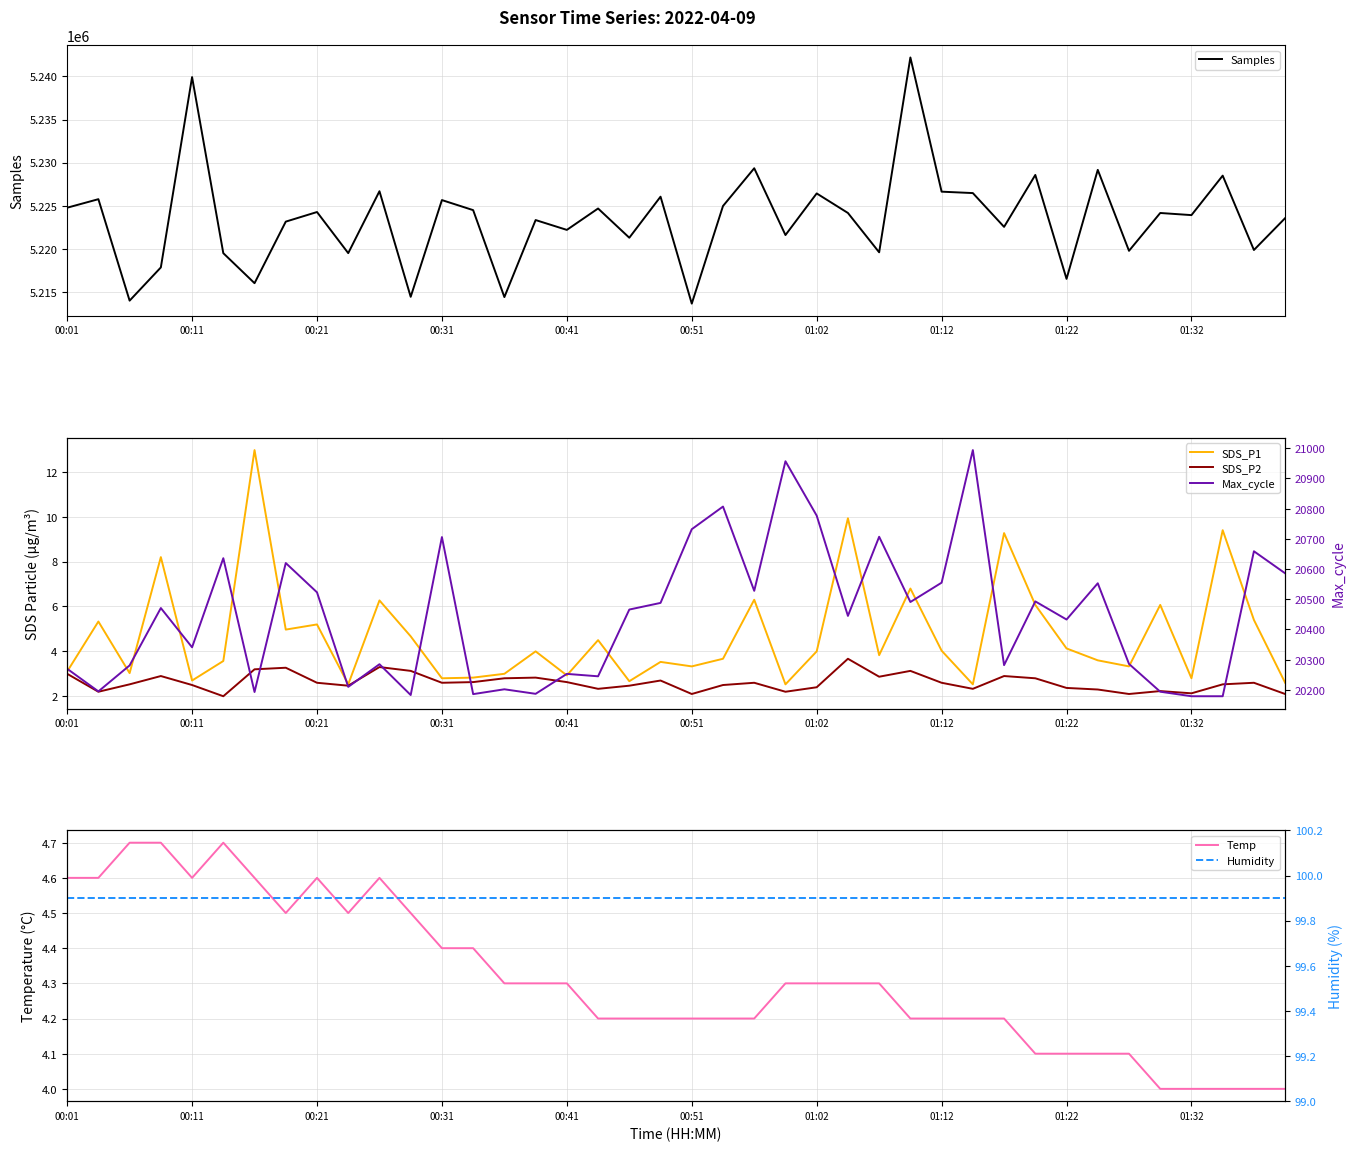

What is the average value of the SDS_P1 series?

4.7